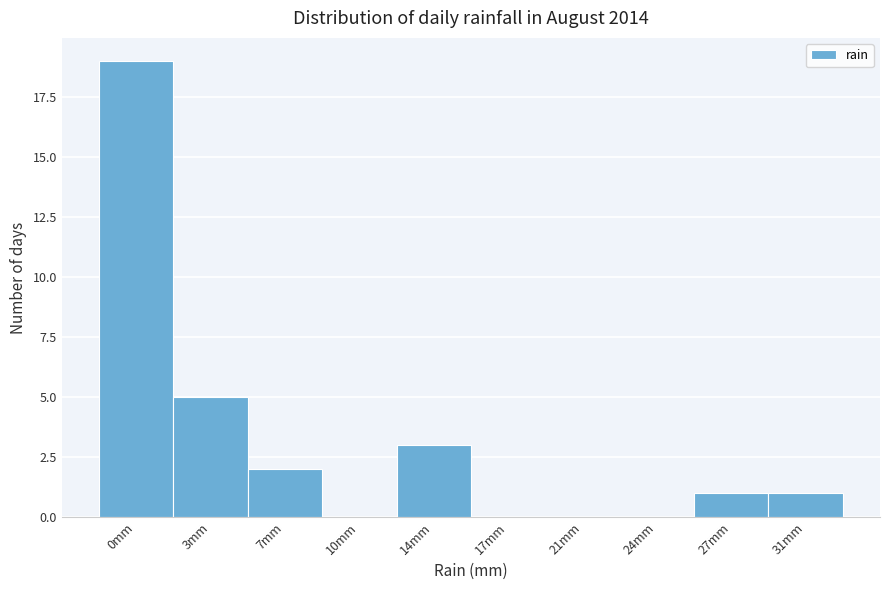

Reading right to left, list all the values displayed in this chart.

31mm=1	27mm=1	24mm=0	21mm=0	17mm=0	14mm=3	10mm=0	7mm=2	3mm=5	0mm=19